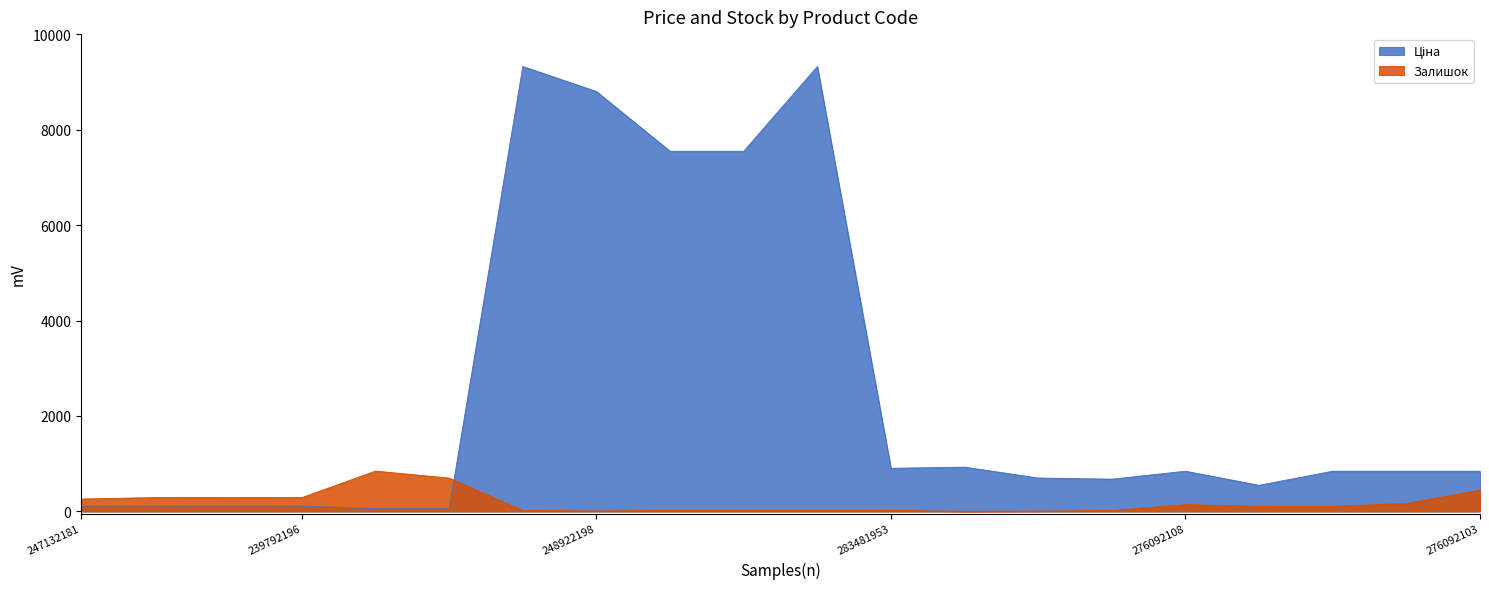

Reading left to right, extract all data points from this chart.

Ціна: 247132181=113.3	247132180=113.3	239792197=113.3	239792196=113.3	239752197=56.7	239752196=56.7	273702193=9321.4	248922198=8797.6	247052181=7545.9	247052180=7545.9	273702194=9321.4	283481953=904.3	283451953=928.3	283391953=700.4	283361953=676.4	276092108=842.8	276092107=547.8	276092105=842.8	276092104=842.8	276092103=842.8
Залишок: 247132181=260.0	247132180=290.0	239792197=289.0	239792196=290.0	239752197=845.0	239752196=698.0	273702193=19.0	248922198=11.0	247052181=19.0	247052180=21.0	273702194=18.0	283481953=24.0	283451953=2.0	283391953=8.0	283361953=19.0	276092108=144.0	276092107=107.0	276092105=106.0	276092104=167.0	276092103=446.0